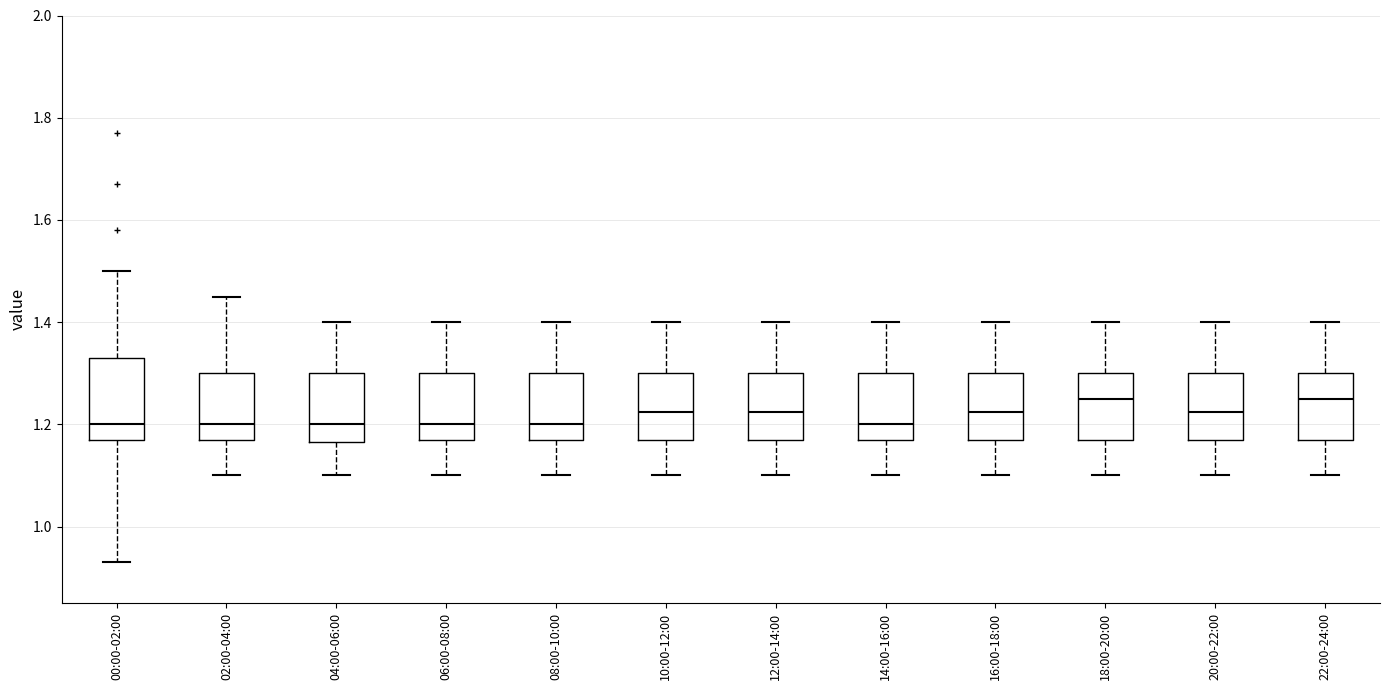

Reading left to right, read every box against the y-axis: the position of its median line, the range the box covers, and the ends of its whiskers. The values are not printed on the chart, so give them approximately, as read against the axis.

00:00-02:00: median 1.20, box 1.18 to 1.34, whiskers 0.94 to 1.50
02:00-04:00: median 1.20, box 1.18 to 1.30, whiskers 1.10 to 1.46
04:00-06:00: median 1.20, box 1.16 to 1.30, whiskers 1.10 to 1.40
06:00-08:00: median 1.20, box 1.18 to 1.30, whiskers 1.10 to 1.40
08:00-10:00: median 1.20, box 1.18 to 1.30, whiskers 1.10 to 1.40
10:00-12:00: median 1.22, box 1.18 to 1.30, whiskers 1.10 to 1.40
12:00-14:00: median 1.22, box 1.18 to 1.30, whiskers 1.10 to 1.40
14:00-16:00: median 1.20, box 1.18 to 1.30, whiskers 1.10 to 1.40
16:00-18:00: median 1.22, box 1.18 to 1.30, whiskers 1.10 to 1.40
18:00-20:00: median 1.26, box 1.18 to 1.30, whiskers 1.10 to 1.40
20:00-22:00: median 1.22, box 1.18 to 1.30, whiskers 1.10 to 1.40
22:00-24:00: median 1.26, box 1.18 to 1.30, whiskers 1.10 to 1.40